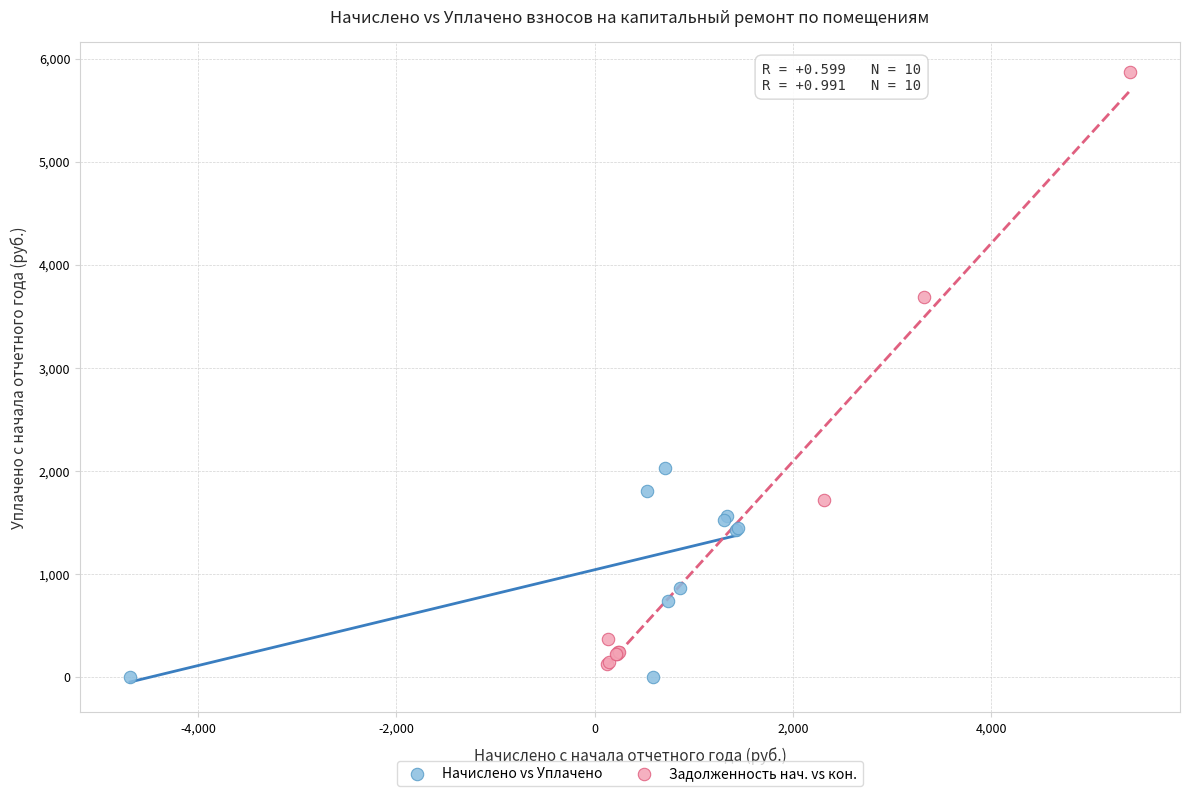

Which series has the largest Y range (max minus min)?

Задолженность нач. vs кон.